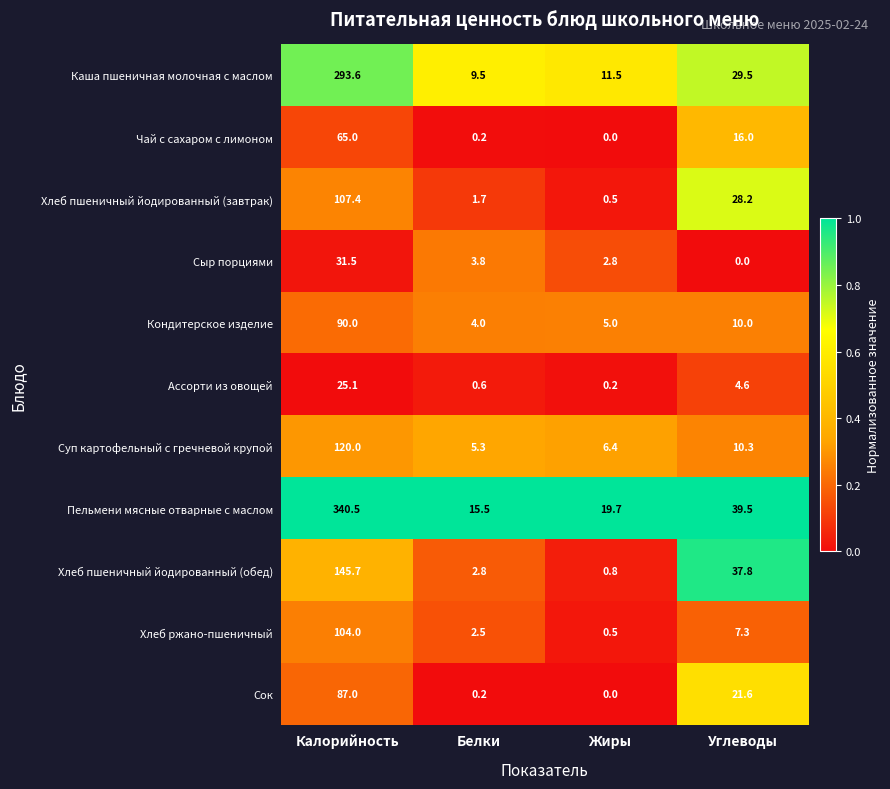

At which label is Каша пшеничная молочная с маслом closest to 151?

Углеводы